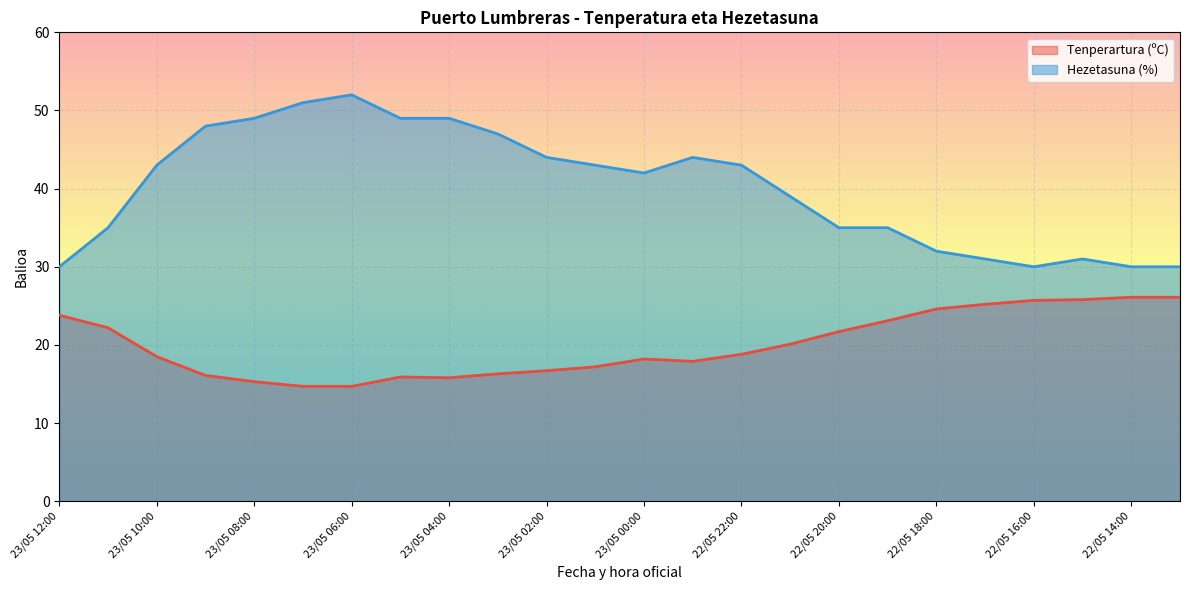

Is the value of Tenperartura (ºC) at 22/05 13:00 greater than the value of Hezetasuna (%) at 22/05 20:00?

No